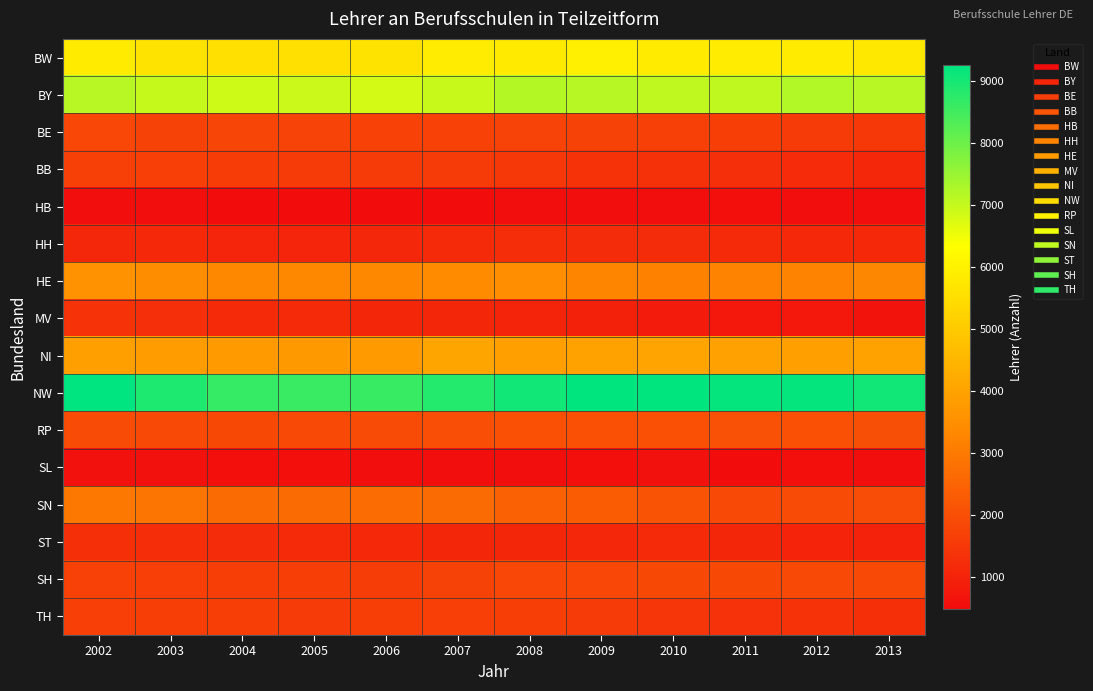

Reading left to right, what are all the values shown in this chart?

BW: 2002=5816.0	2003=5631.0	2004=5543.4	2005=5564.0	2006=5638.0	2007=5848.0	2008=5803.0	2009=5929.0	2010=5837.0	2011=5860.0	2012=5816.0	2013=5768.0
BY: 2002=7138.0	2003=6981.0	2004=6878.0	2005=6907.0	2006=6833.0	2007=6963.0	2008=7181.0	2009=7158.0	2010=7050.0	2011=7046.0	2012=7204.0	2013=7139.0
BE: 2002=1834.0	2003=1725.0	2004=1756.0	2005=1747.0	2006=1697.0	2007=1714.0	2008=1741.0	2009=1722.0	2010=1665.0	2011=1631.0	2012=1552.0	2013=1489.0
BB: 2002=1680.0	2003=1652.0	2004=1590.0	2005=1555.0	2006=1543.0	2007=1545.0	2008=1460.0	2009=1389.0	2010=1332.0	2011=1276.5	2012=1200.0	2013=1110.0
HB: 2002=540.0	2003=520.0	2004=508.0	2005=491.0	2006=497.0	2007=481.0	2008=537.0	2009=523.0	2010=520.0	2011=550.0	2012=539.0	2013=525.0
HH: 2002=1103.0	2003=1136.0	2004=1054.0	2005=1062.5	2006=1101.0	2007=1175.0	2008=1237.0	2009=1230.0	2010=1224.0	2011=1167.0	2012=1157.0	2013=1115.0
HE: 2002=3577.0	2003=3445.0	2004=3342.0	2005=3313.1	2006=3352.2	2007=3388.6	2008=3471.6	2009=3251.0	2010=3181.0	2011=3198.0	2012=3189.0	2013=3296.0
MV: 2002=1363.0	2003=1290.4	2004=1176.0	2005=1174.0	2006=1085.0	2007=1078.0	2008=1039.0	2009=965.0	2010=836.0	2011=761.0	2012=761.0	2013=667.0
NI: 2002=3926.0	2003=3852.0	2004=3790.0	2005=3752.0	2006=3776.0	2007=4057.0	2008=3940.0	2009=3970.0	2010=4022.8	2011=3958.0	2012=3913.0	2013=3966.0
NW: 2002=9254.0	2003=8909.0	2004=8633.0	2005=8595.0	2006=8612.0	2007=8839.0	2008=9043.0	2009=9235.0	2010=9228.0	2011=9188.0	2012=9191.0	2013=9038.0
RP: 2002=1953.0	2003=1919.0	2004=1866.0	2005=1895.0	2006=1923.0	2007=2001.0	2008=2046.0	2009=2054.0	2010=2050.0	2011=2067.0	2012=2044.0	2013=2013.0
SL: 2002=613.0	2003=607.0	2004=565.6	2005=565.6	2006=534.0	2007=545.5	2008=547.0	2009=550.0	2010=585.0	2011=509.0	2012=554.0	2013=544.0
SN: 2002=2955.0	2003=2875.0	2004=2660.0	2005=2658.0	2006=2680.0	2007=2656.0	2008=2405.0	2009=2299.2	2010=2143.0	2011=1911.0	2012=1929.0	2013=1987.0
ST: 2002=1305.0	2003=1242.0	2004=1210.0	2005=1172.0	2006=1123.0	2007=1089.0	2008=1093.0	2009=1099.0	2010=1174.0	2011=1082.0	2012=1009.0	2013=984.0
SH: 2002=1705.0	2003=1658.0	2004=1643.0	2005=1615.0	2006=1610.0	2007=1724.0	2008=1820.0	2009=1820.0	2010=1860.0	2011=1868.0	2012=1904.0	2013=1894.0
TH: 2002=1659.0	2003=1615.0	2004=1639.0	2005=1574.0	2006=1646.0	2007=1649.0	2008=1629.0	2009=1574.0	2010=1425.0	2011=1344.0	2012=1376.0	2013=1314.0